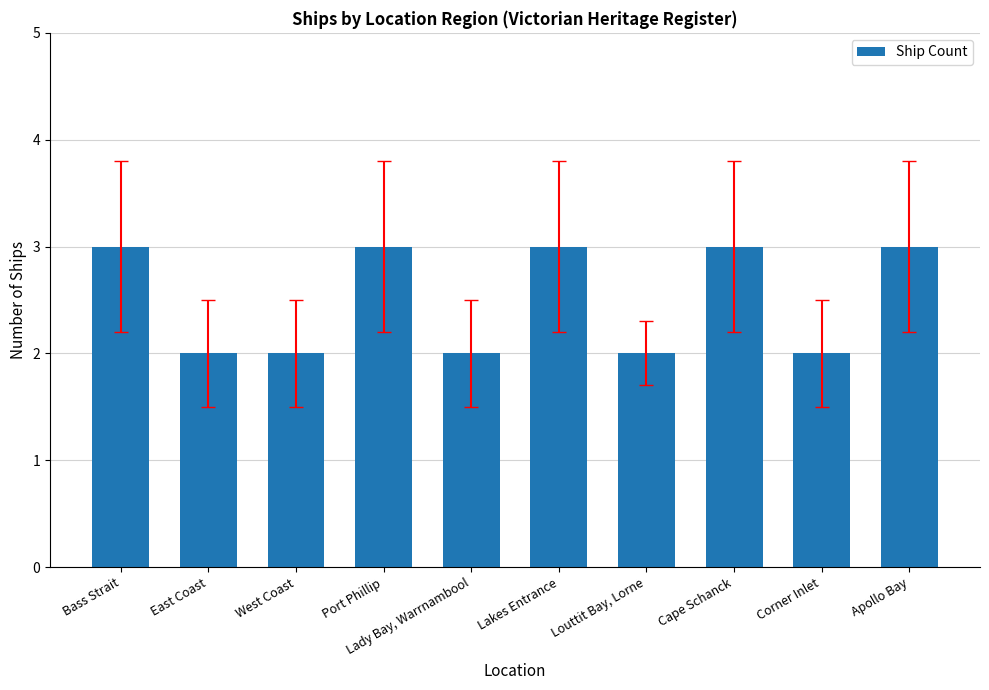

What is the maximum value shown in the chart?

3